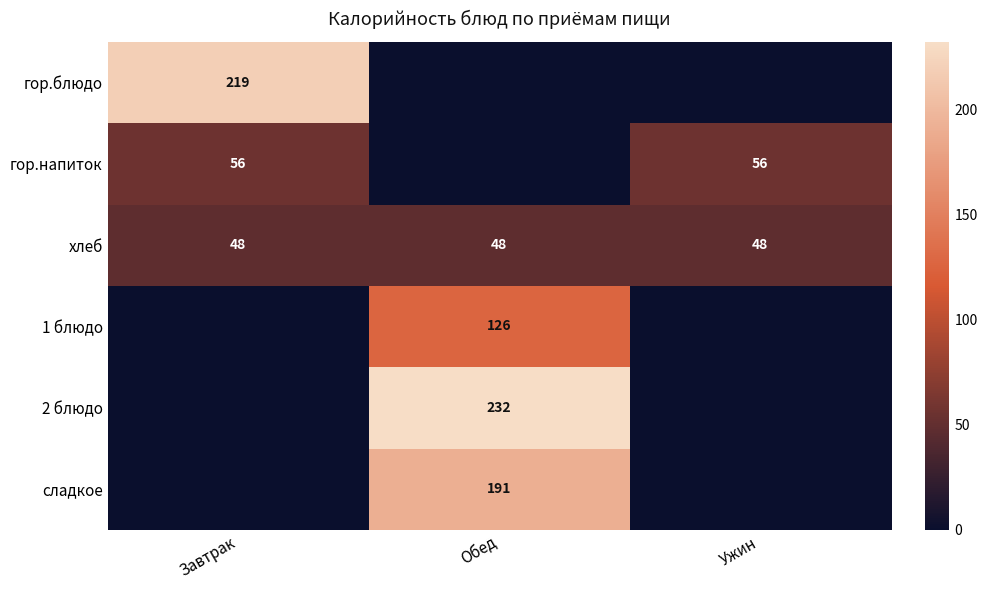

The value of 2 блюдо at Обед is 79. True or false?

False